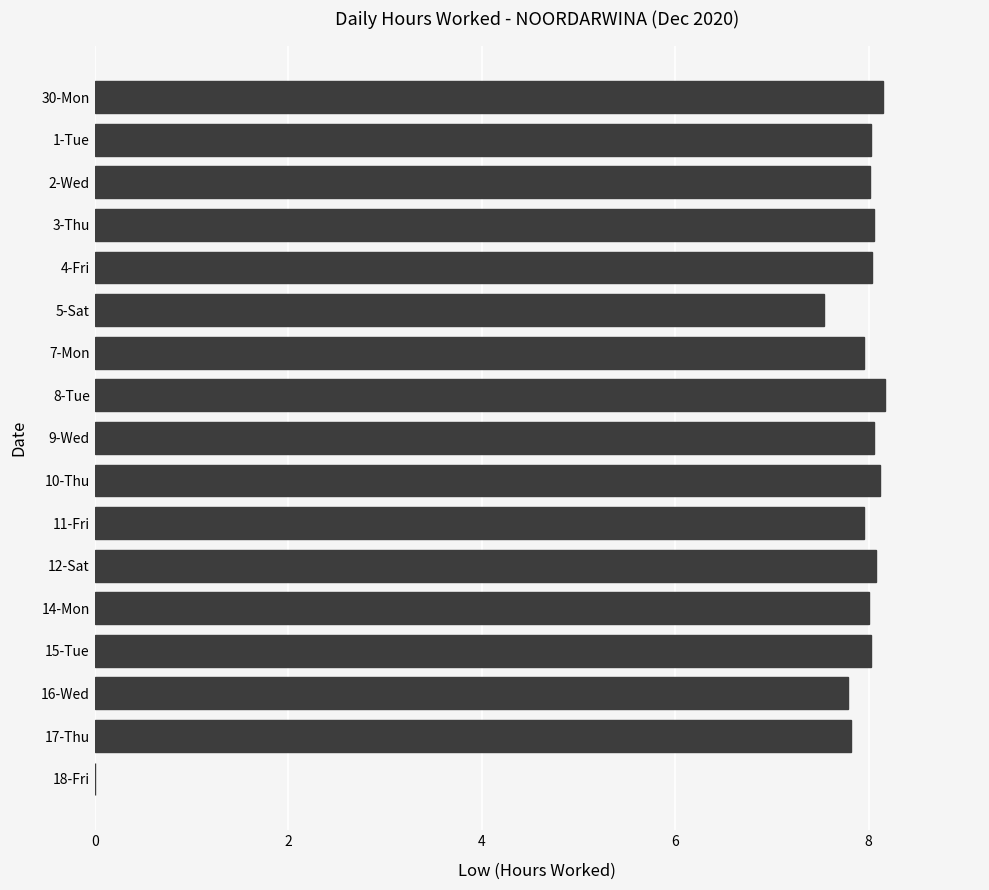

What is the sum of the values at 8-Tue and 9-Wed?

16.2